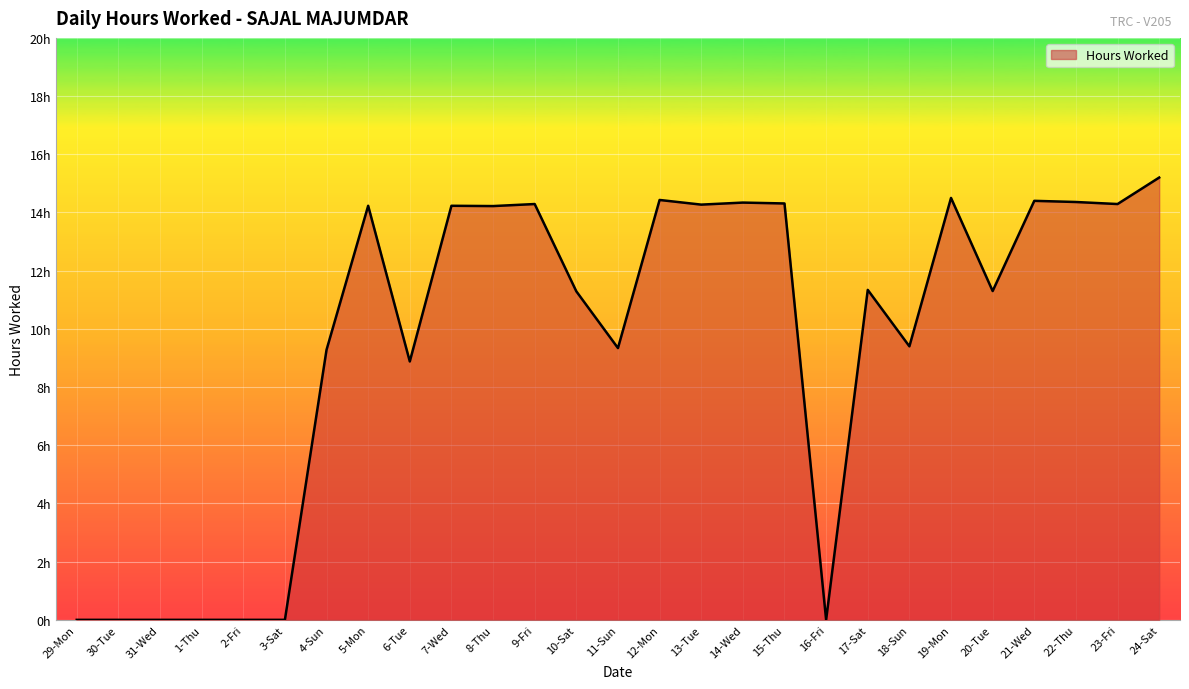

True or false: there are more than 1 points higher than both neighbors.

True